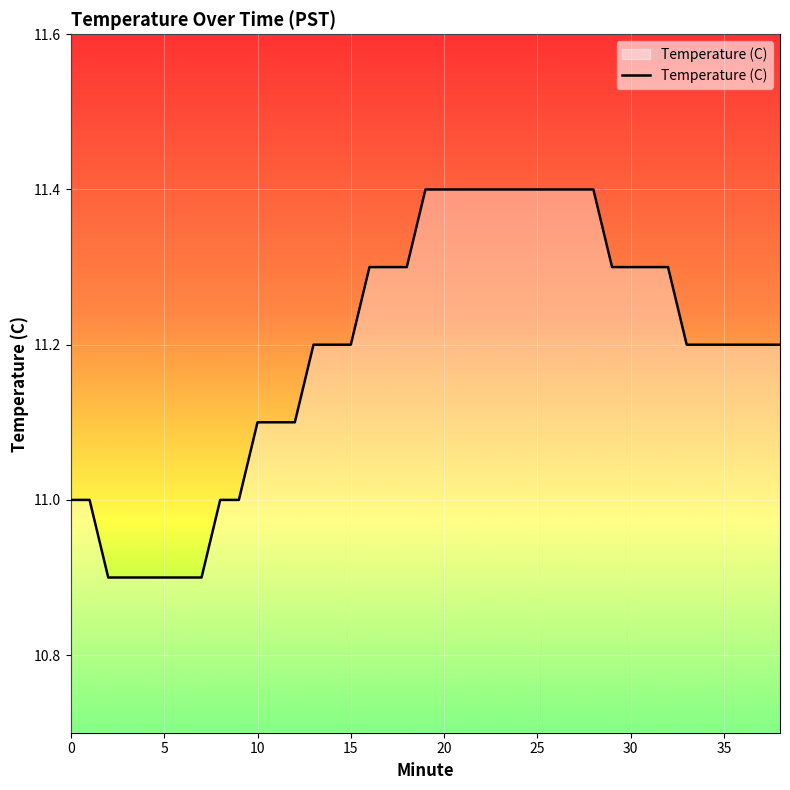

What is the maximum value shown in the chart?

11.4